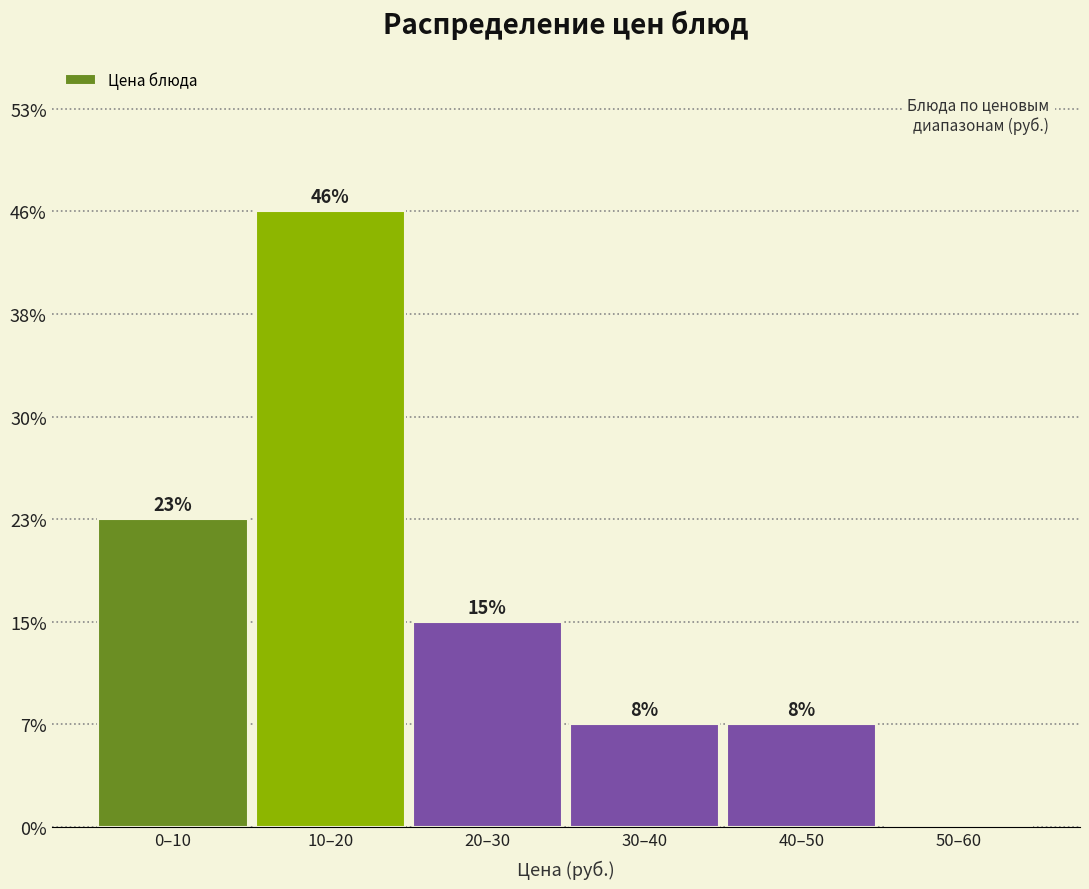

Are the bars horizontal?

No